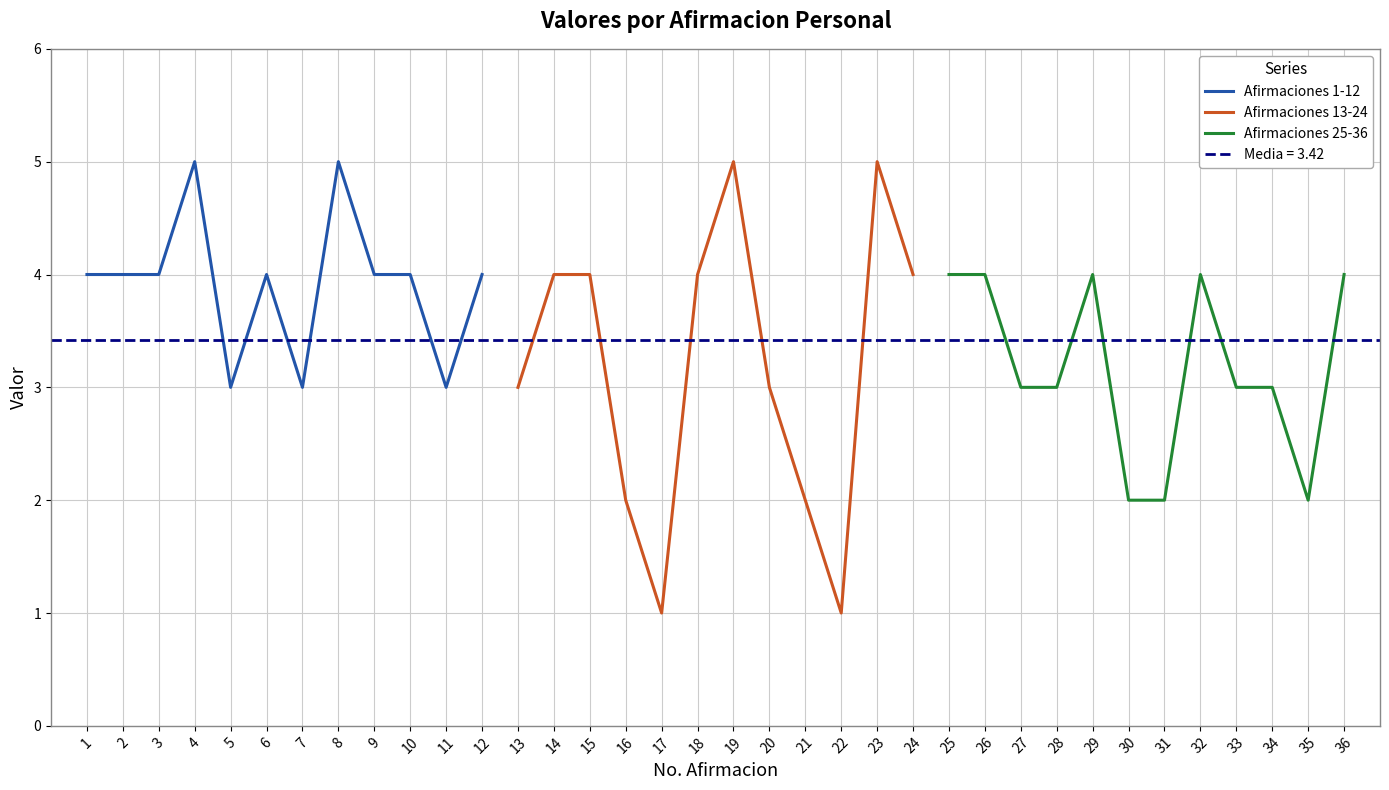

What is the lowest value of the Afirmaciones 1-12 series?

3